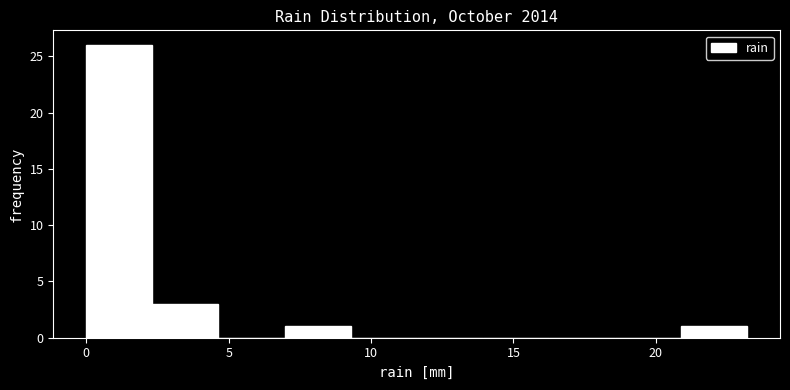

Reading left to right, transcribe this chart: for each bar, give the range it covers on the x-axis and its height. Neither the bar edges nor the heights are printed on the chart, so give them approximately, as read against the axes.

0.0 to 2.5: 26
2.5 to 4.5: 3
4.5 to 7.0: 0
7.0 to 9.5: 1
9.5 to 11.5: 0
11.5 to 14.0: 0
14.0 to 16.0: 0
16.0 to 18.5: 0
18.5 to 21.0: 0
21.0 to 23.0: 1